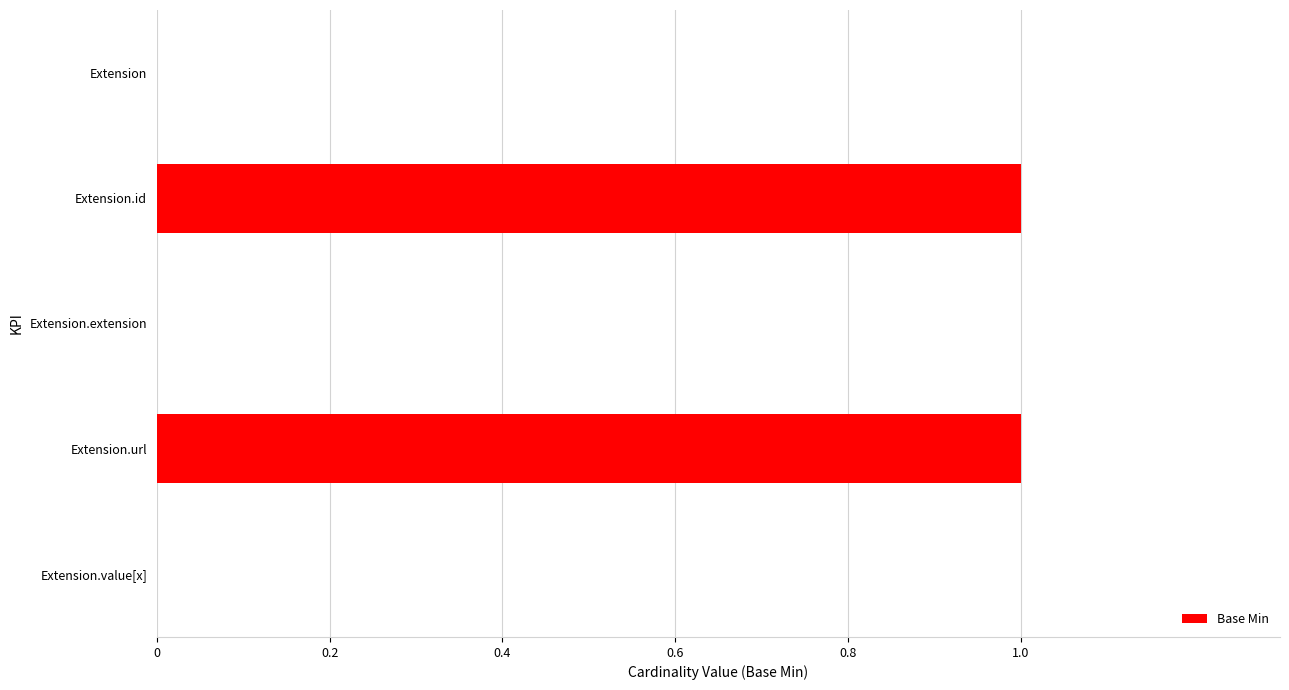

The value at Extension.url is 2. True or false?

False